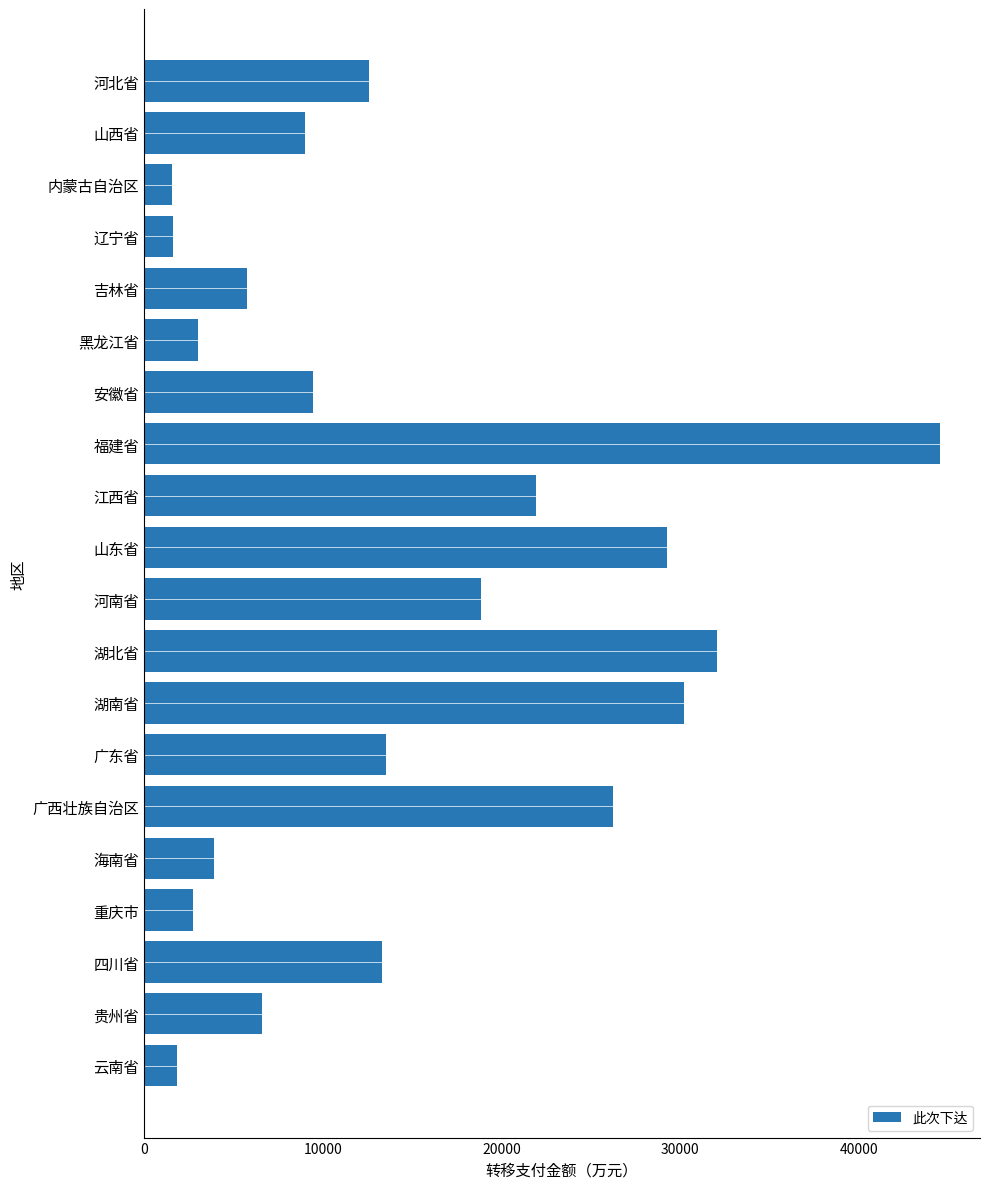

What is the difference between the maximum and minimum values?

43013